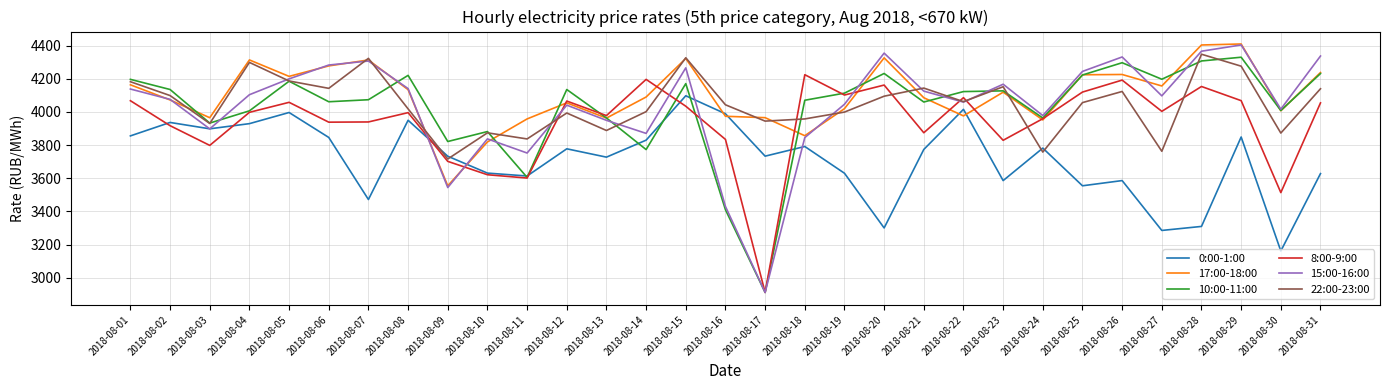

How many lines are shown in the chart?

6